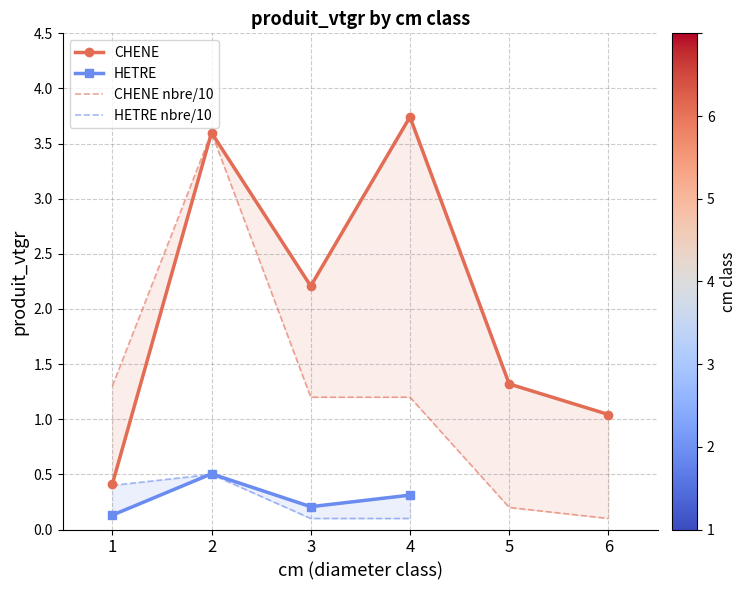

What is the sum of the values at 4 and 3?

6.0